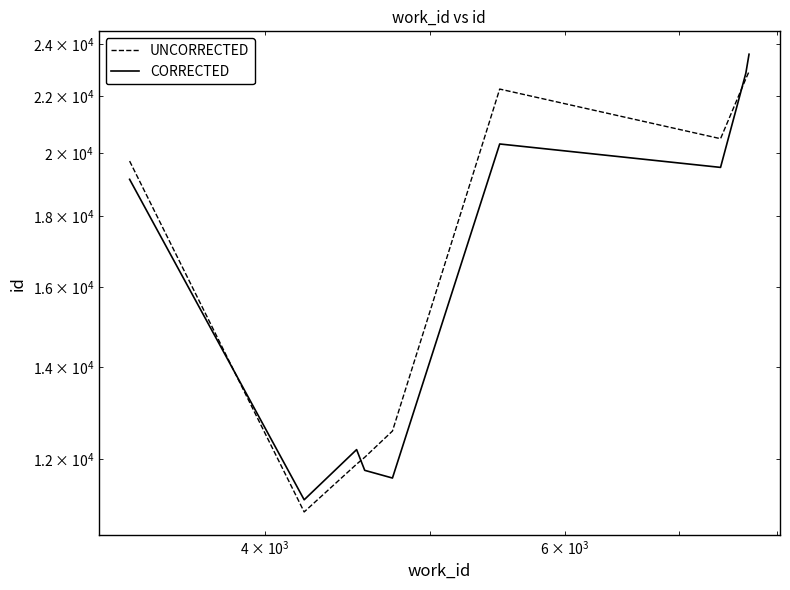

How many interior local valleys does the CORRECTED series have?

3